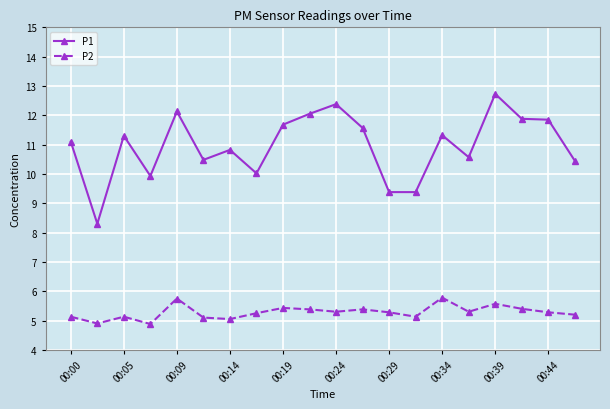

Which series has the largest range (max minus min)?

P1